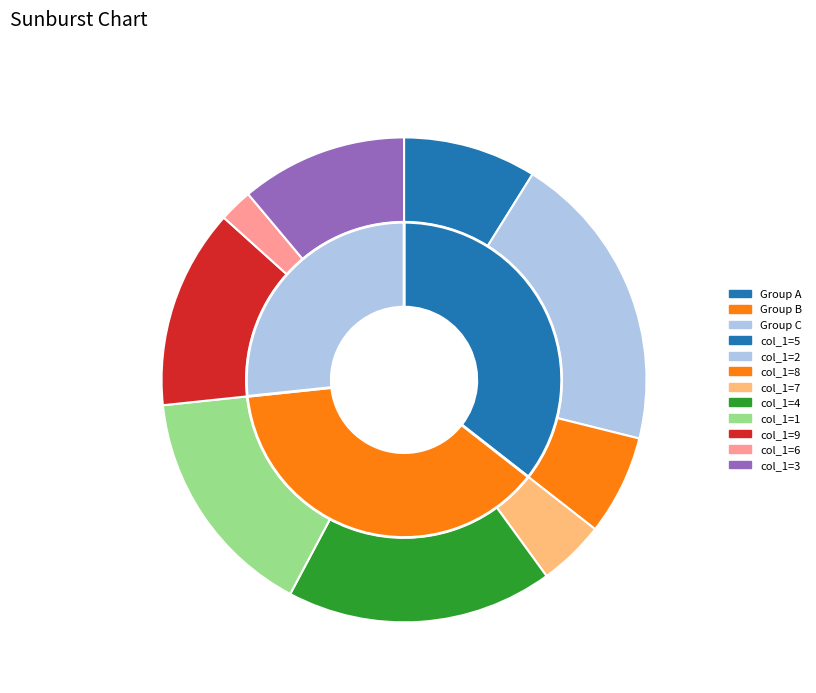

Approximately how many times larger is the value at 9 compared to 4?

0.8